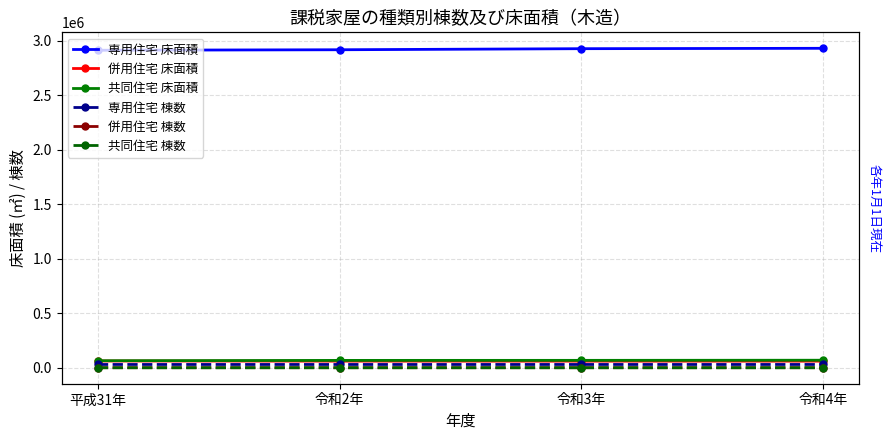

What is the maximum value shown in the chart?

2930443